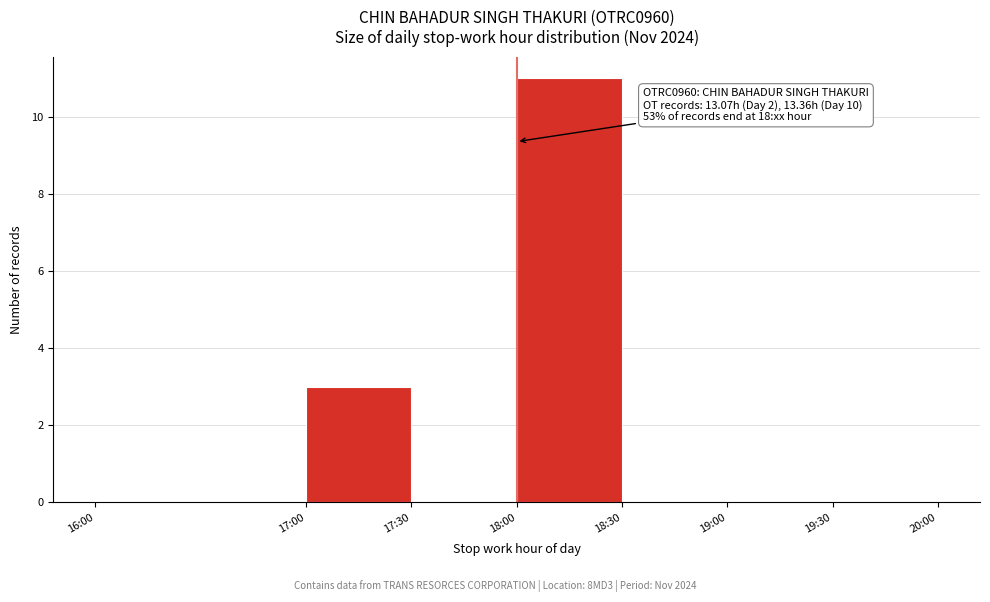

Reading right to left, what are all the values shown in this chart?

19:30=0	19:00=0	18:30=0	18:00=11	17:30=0	17:00=3	16:00=0